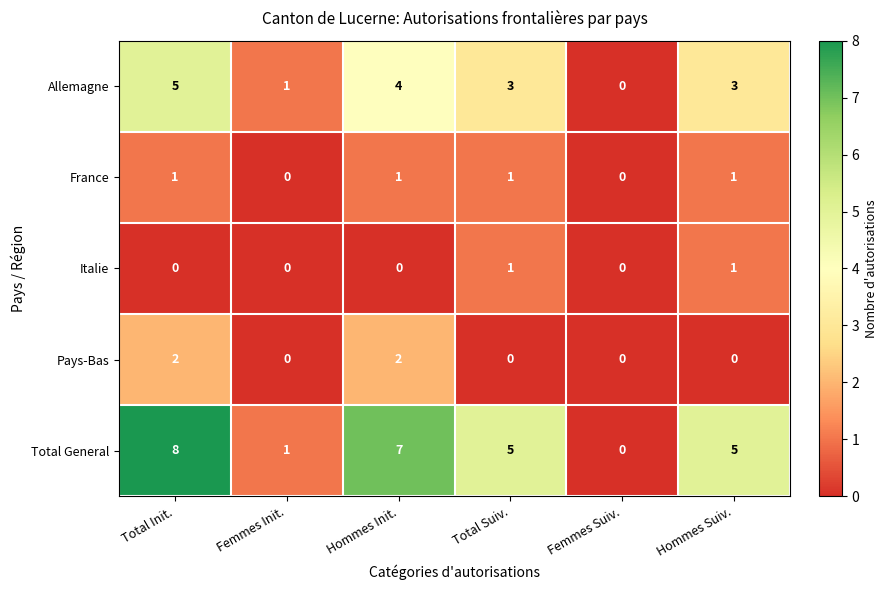

Where does the Allemagne series first go above 3?

Total Init.